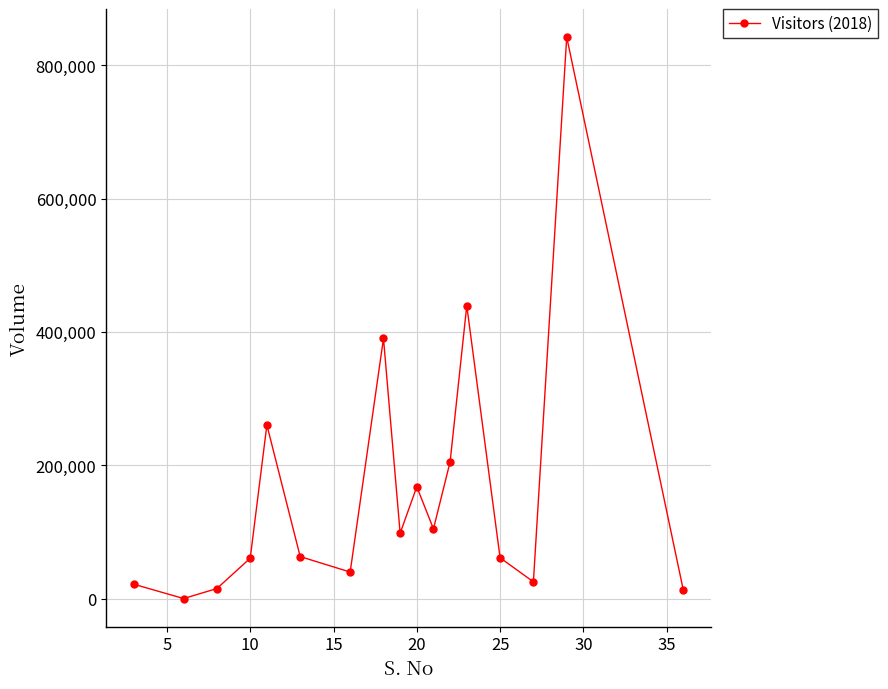

What is the difference between the maximum and minimum values?

842004